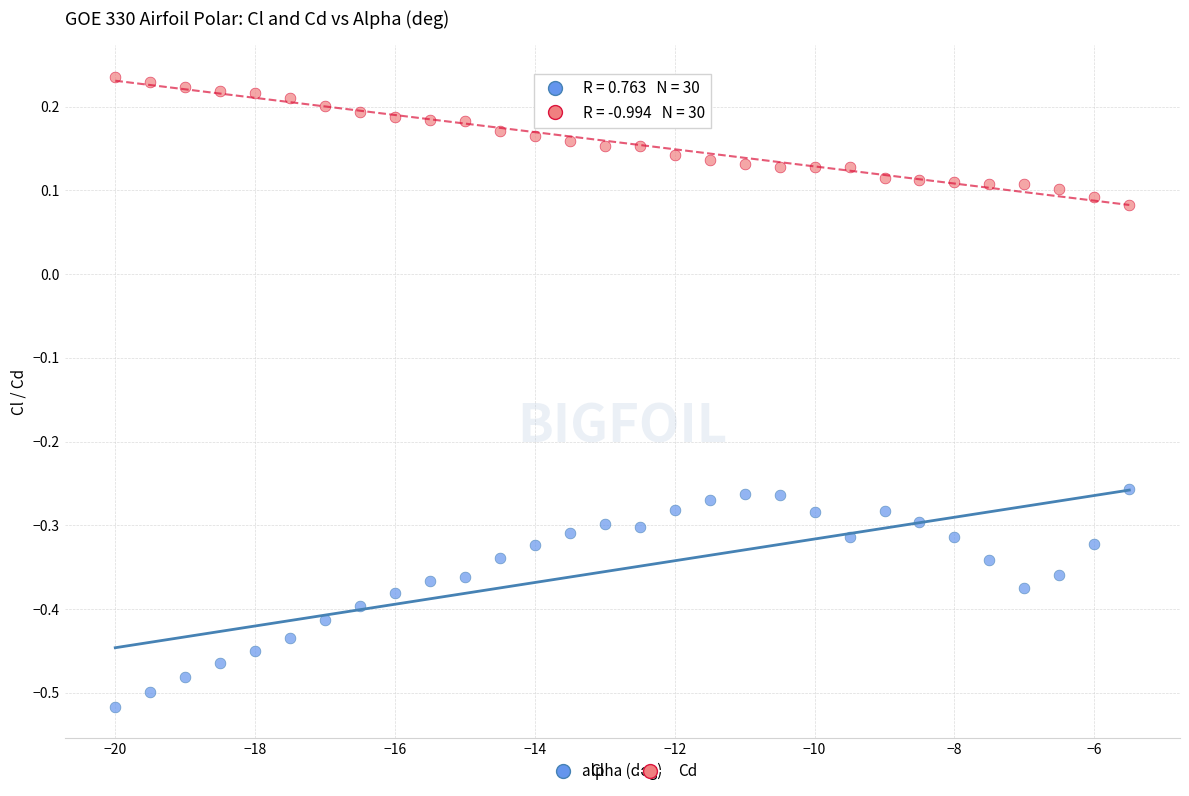

Which series contains the highest Y value?

Cd